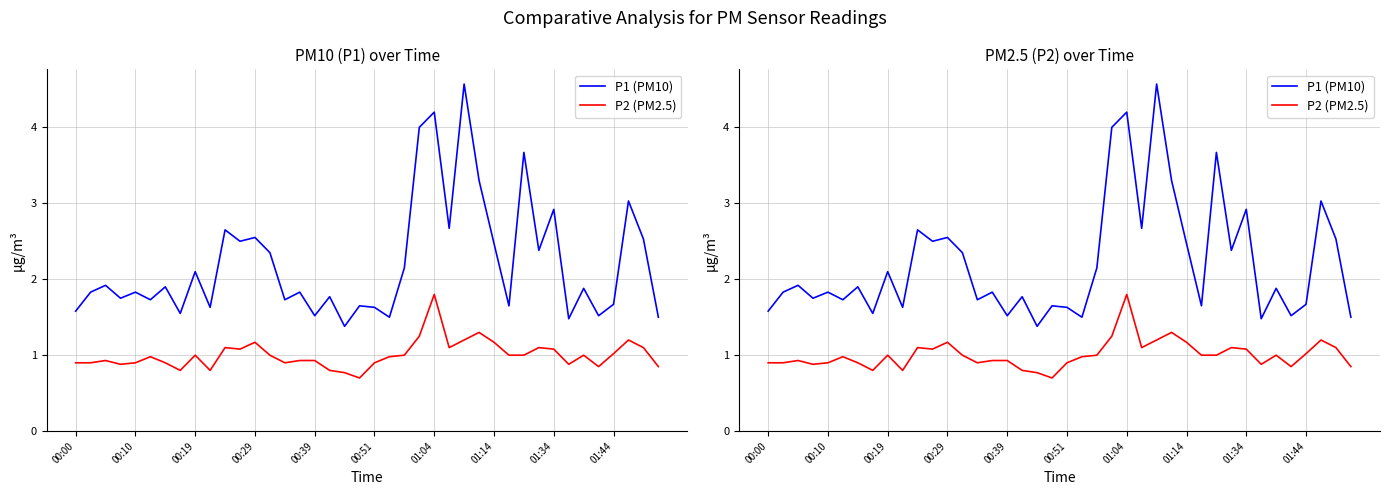

True or false: P2 (PM2.5) has more than 1 interior local peaks.

True